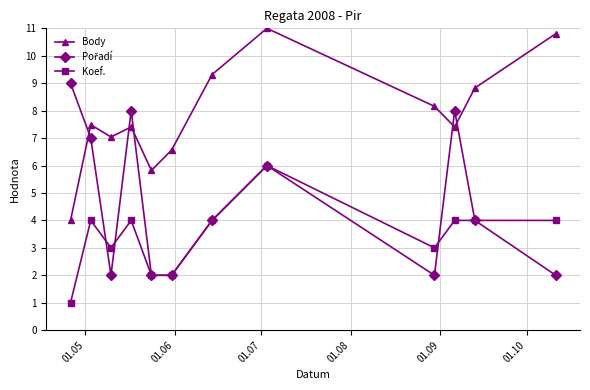

What is the highest value of the Koef. series?

6.0